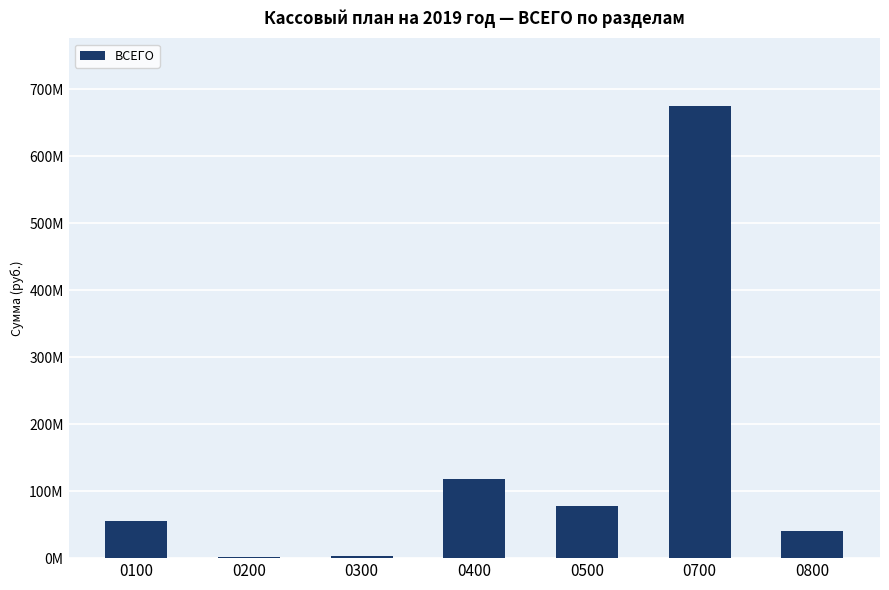

The chart shows a value of 78476000 at 0500. True or false?

True